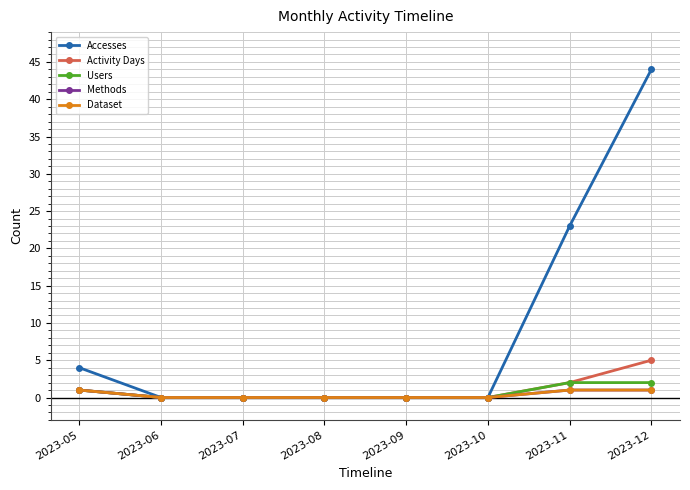

How many lines are shown in the chart?

5